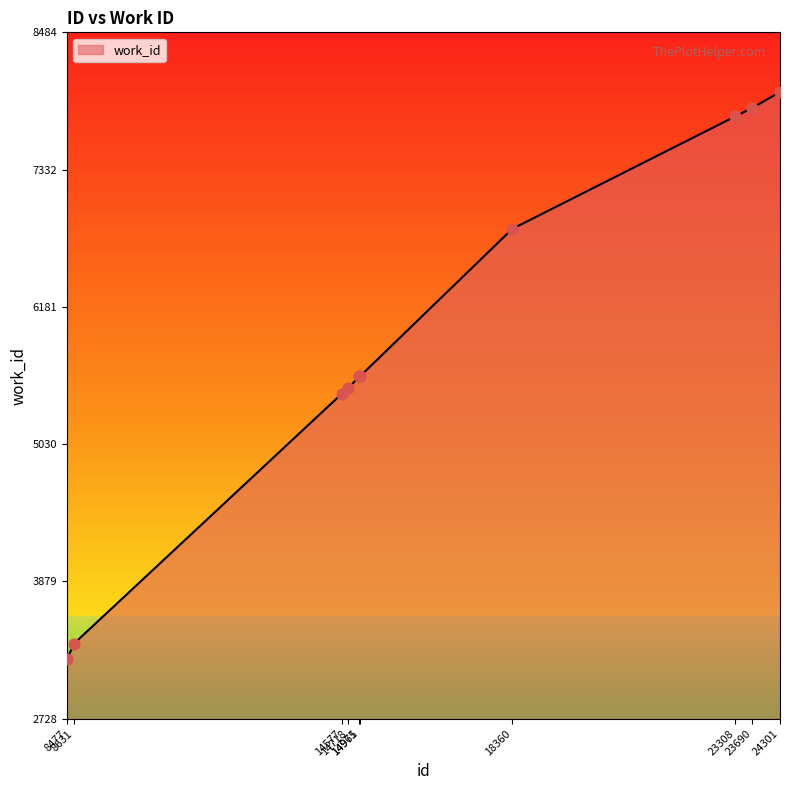

Approximately how many times larger is the value at 23308 compared to 14577?

1.4